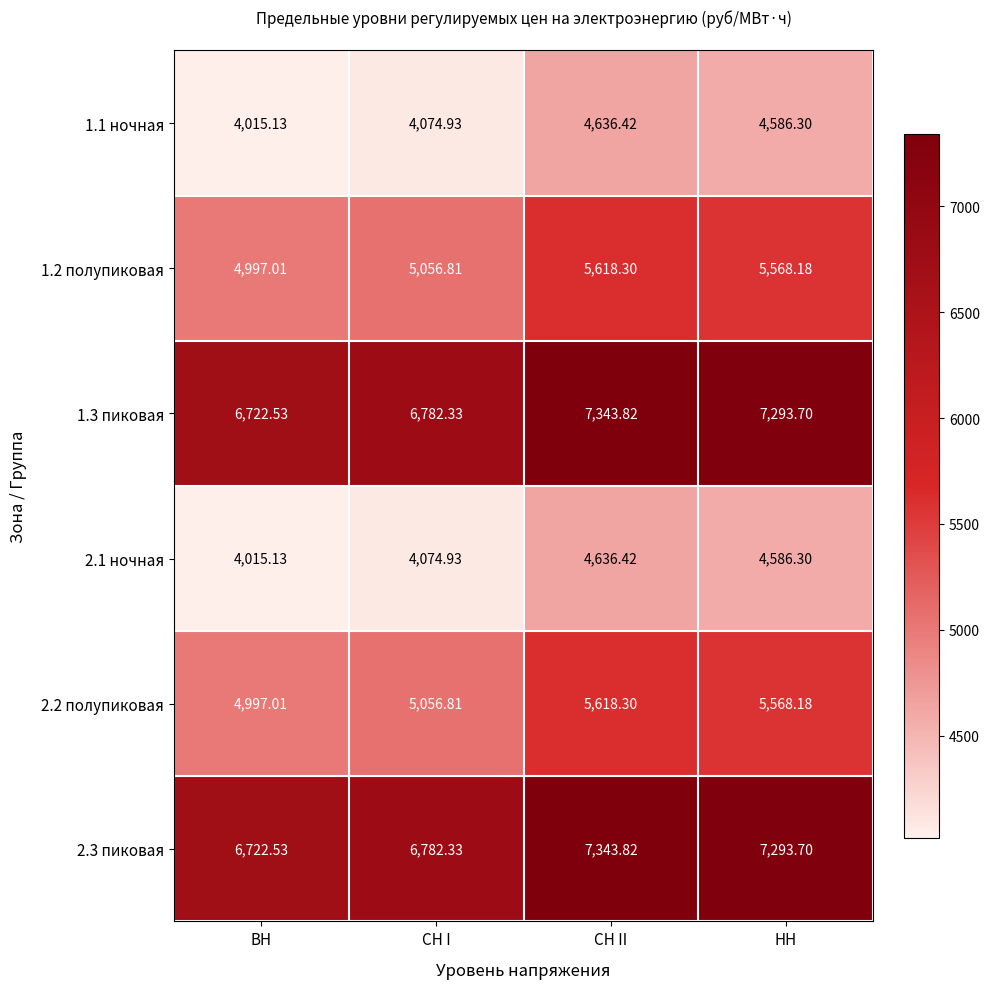

Which category has the lowest value in the 1.1 ночная series?

ВН